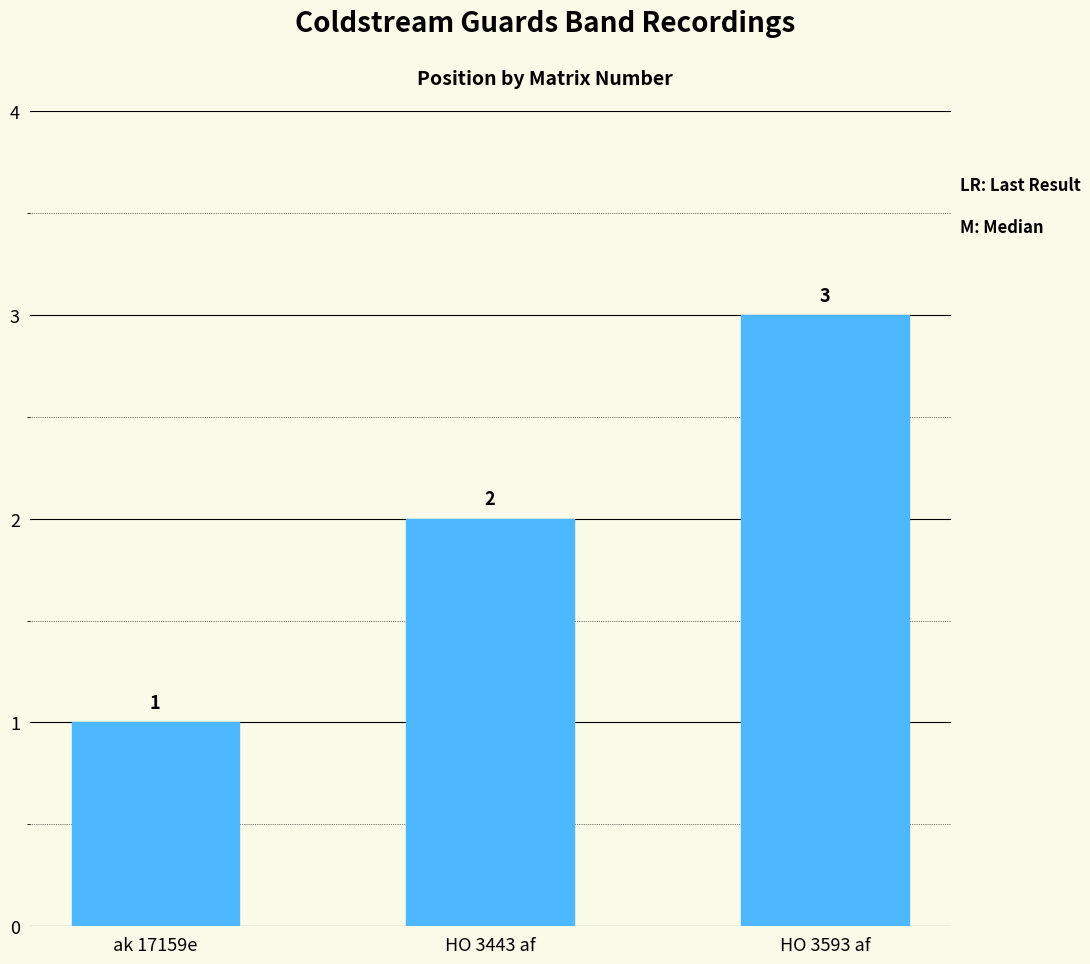

What is the value of the 1st bar from the left?

1